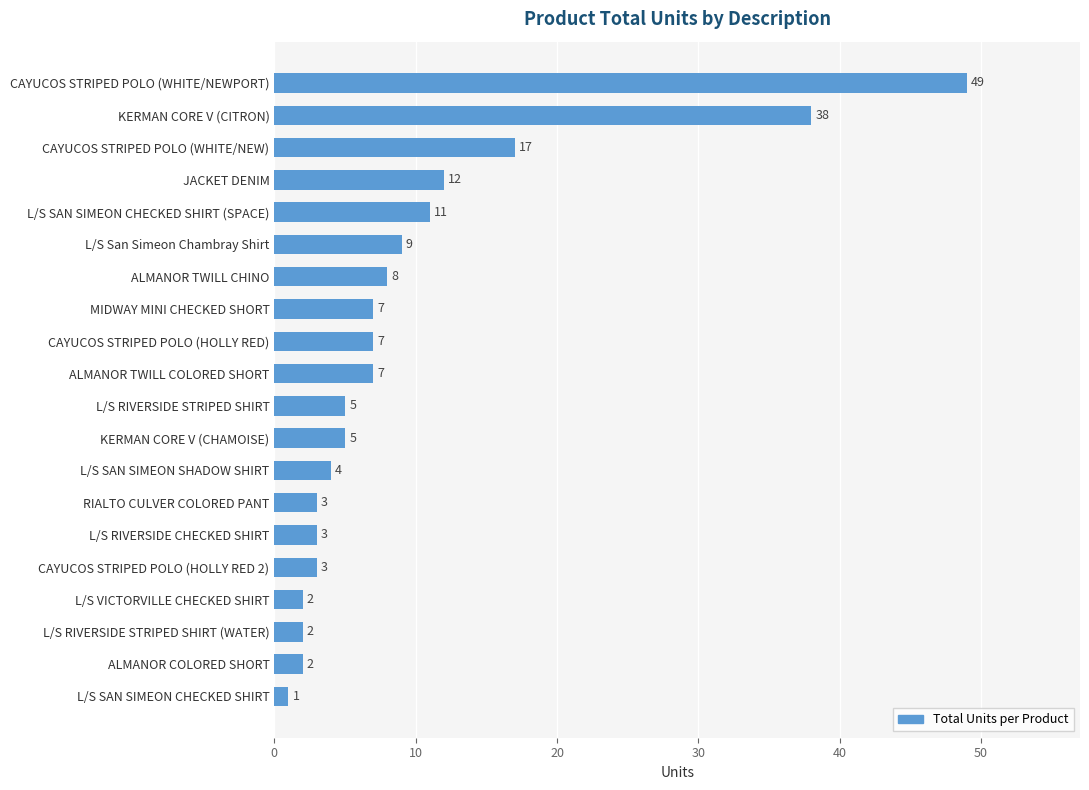

True or false: the data shows 2 at L/S VICTORVILLE CHECKED SHIRT.

True